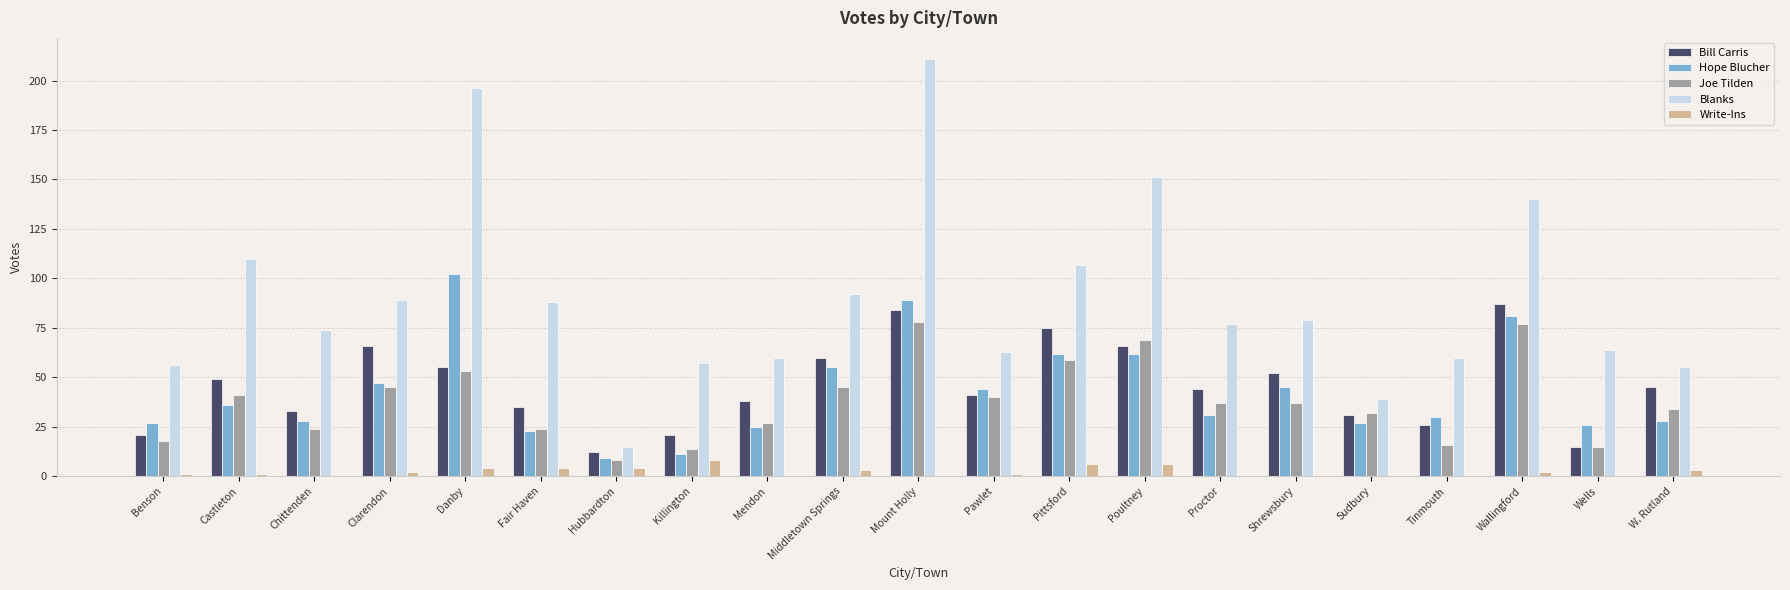

What is the sum of all Hope Blucher values?

888